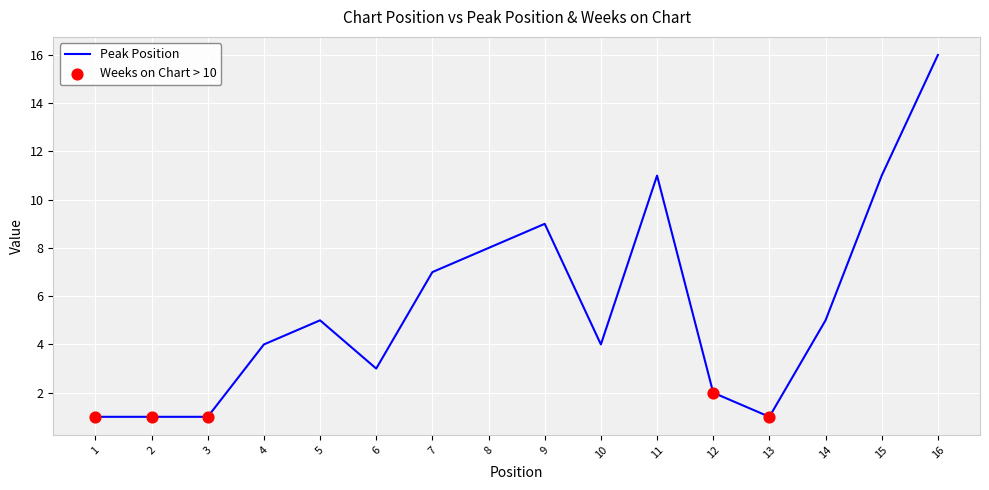

What is the change in value from 5 to 12?

-3